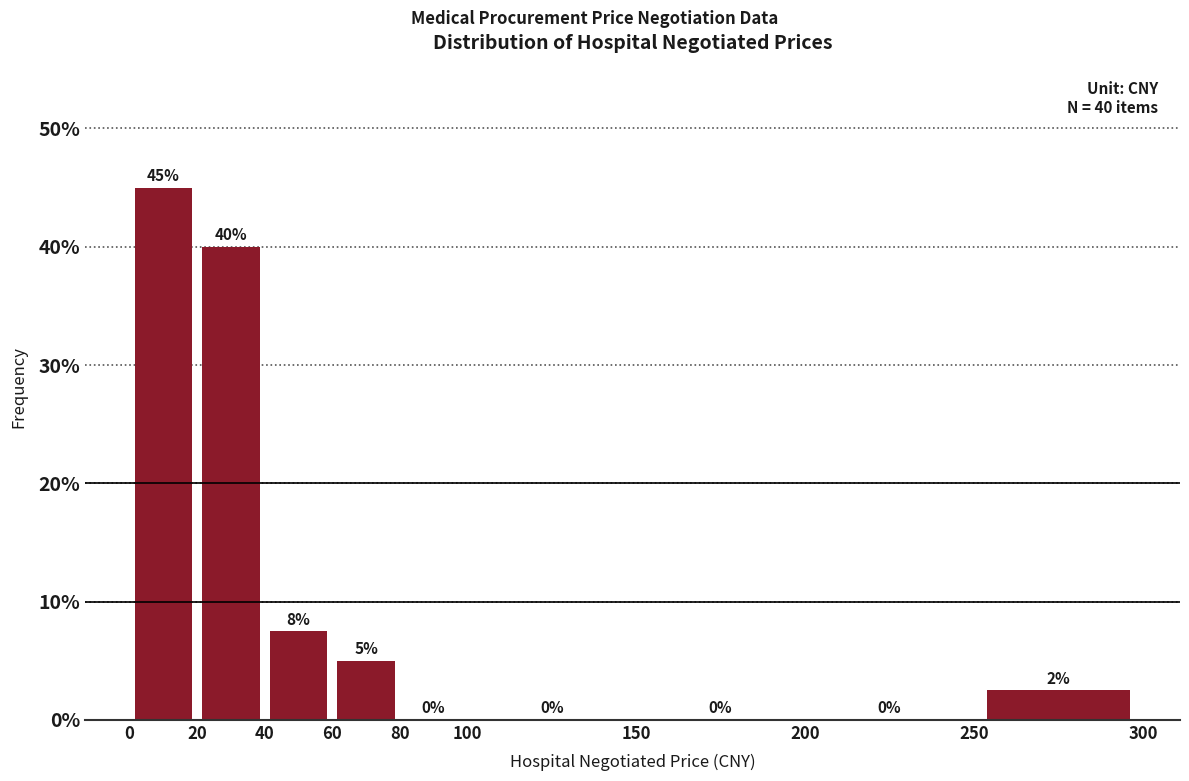

Which range on the x-axis has the tallest bar?

0 to 20